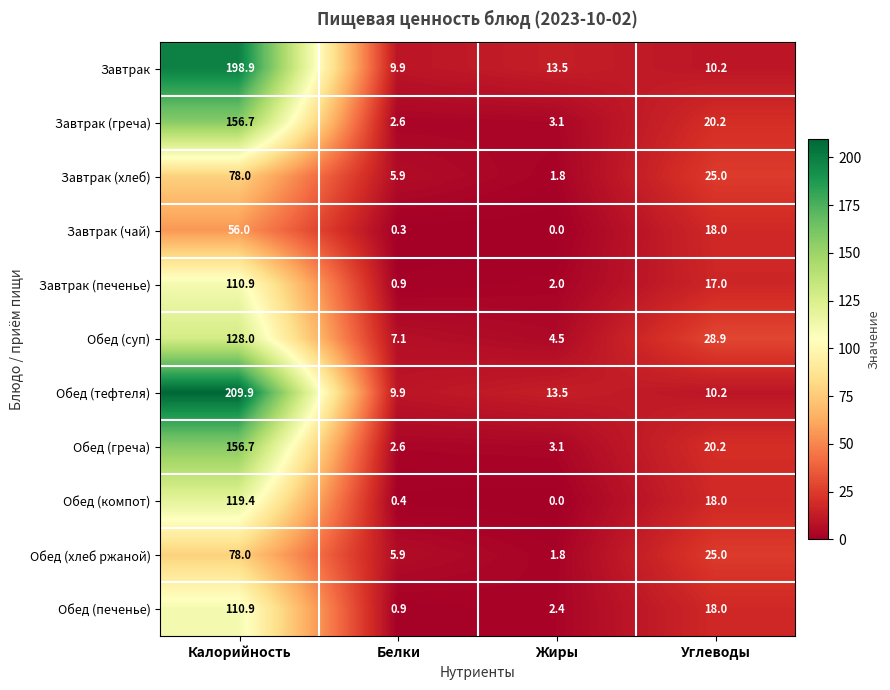

At which label does Завтрак reach its peak?

Калорийность